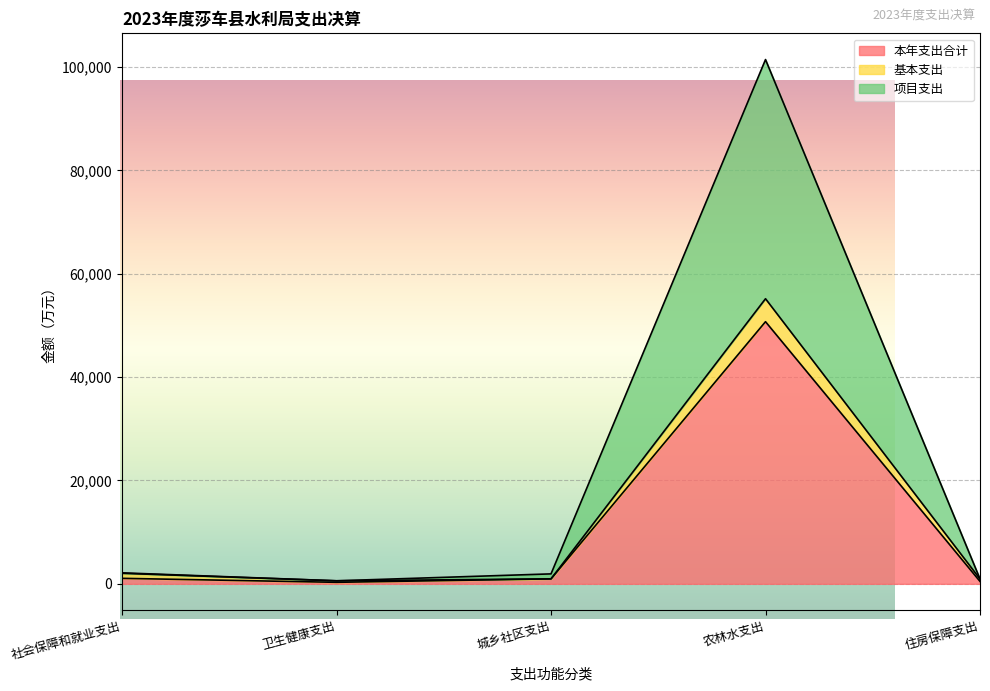

How many distinct data groups are displayed?

3